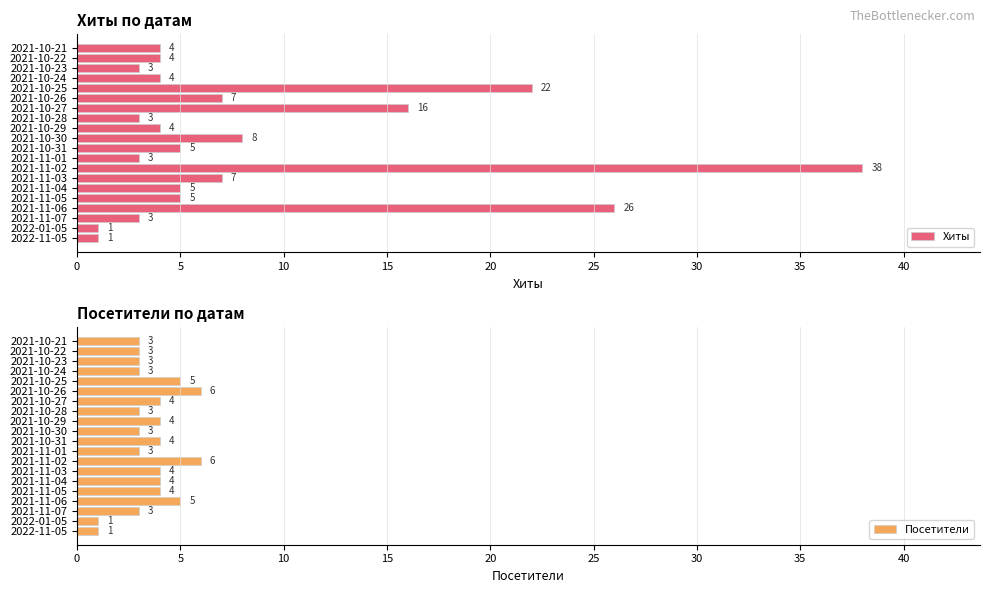

What value does the Хиты series have at 2021-11-06?

26